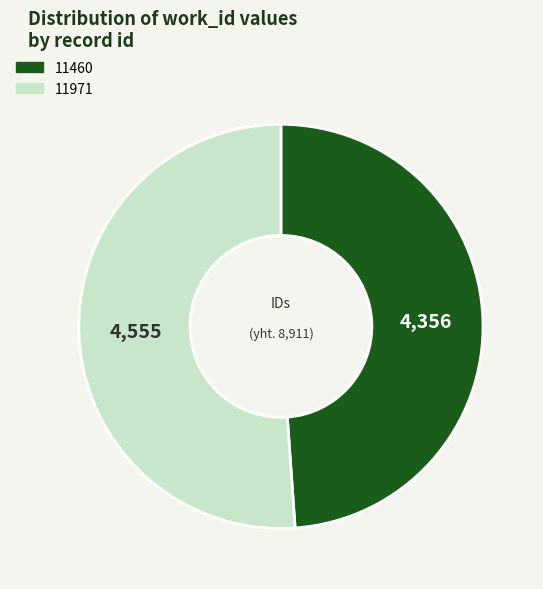

Approximately how many times larger is the value at 11460 compared to 11971?

1.0